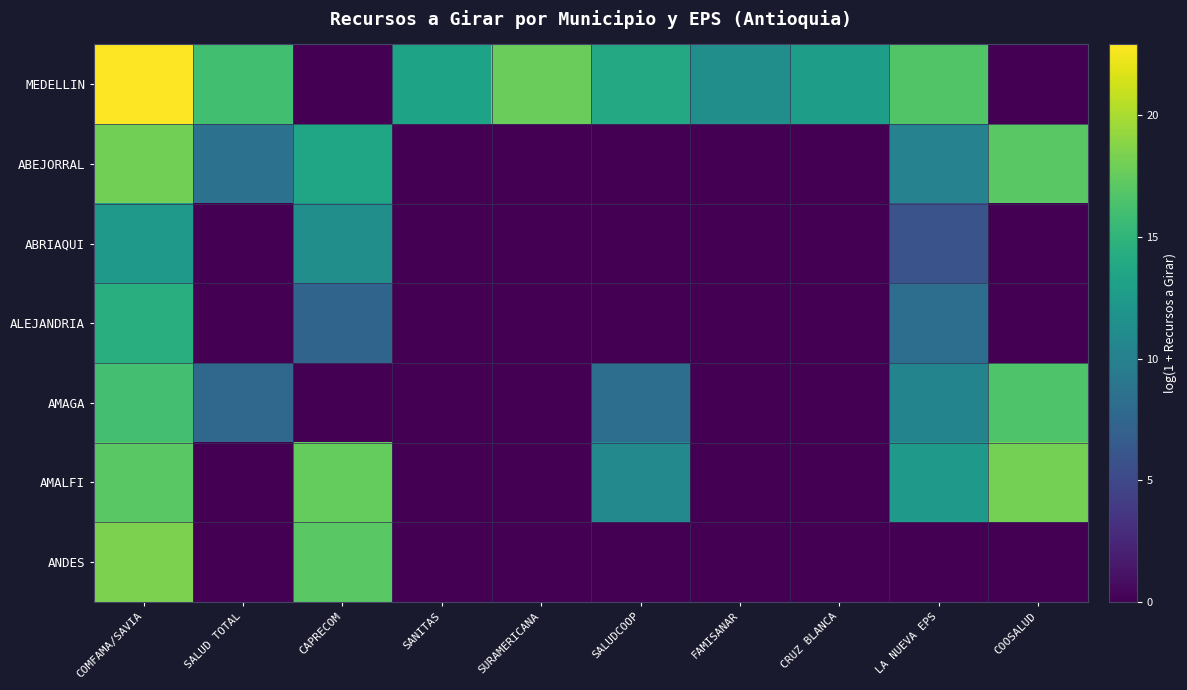

Which series has the widest spread of values?

MEDELLIN